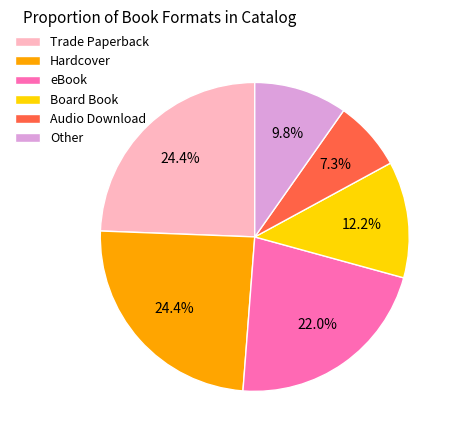

To the nearest percent, what is the combined percentage of eBook and Trade Paperback?

46%